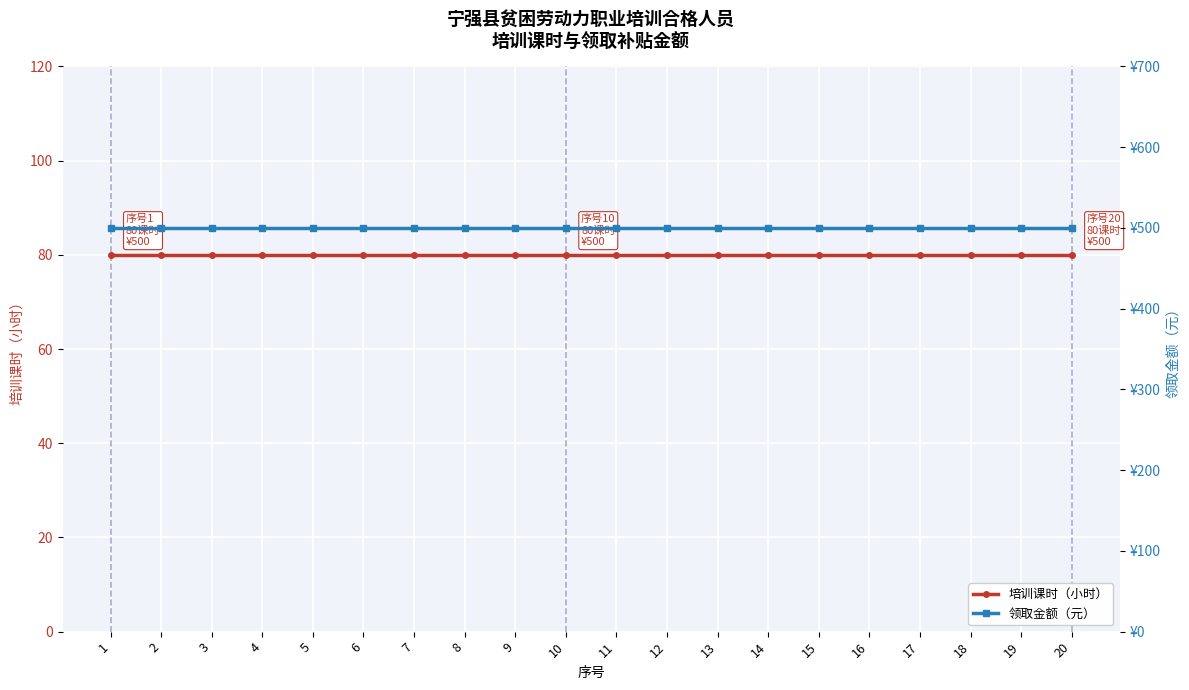

At which label does 领取金额（元） reach its minimum?

1